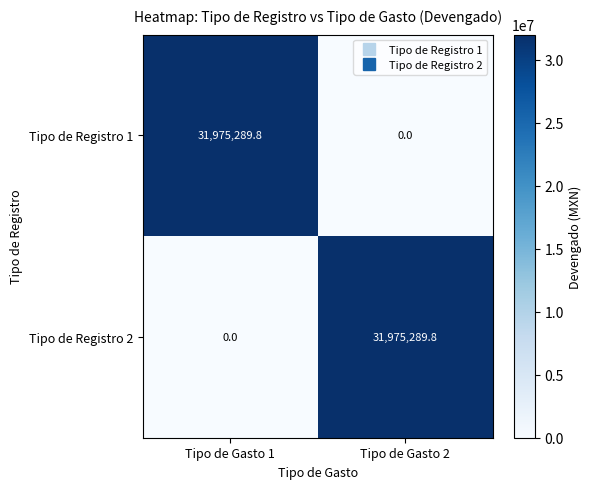

At which label does Tipo de Registro 1 reach its minimum?

Tipo de Gasto 2